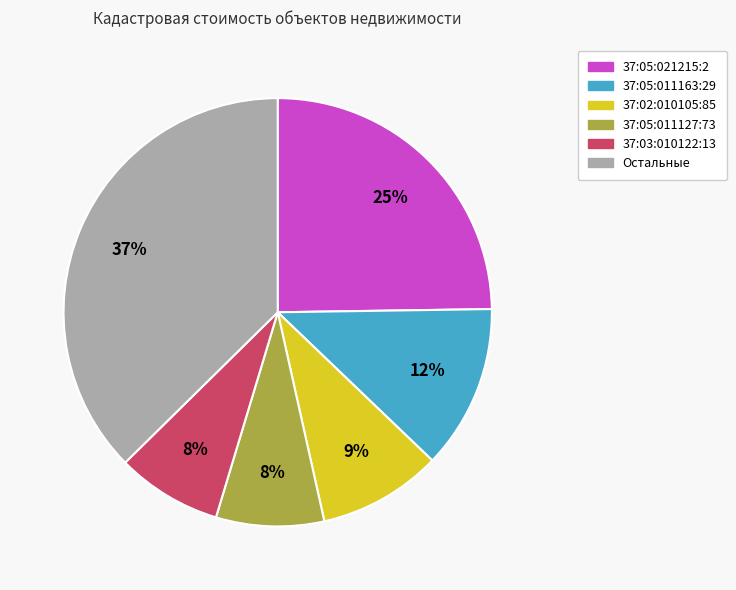

To the nearest percent, what is the difference between the largest and smallest slice percentages?

29%